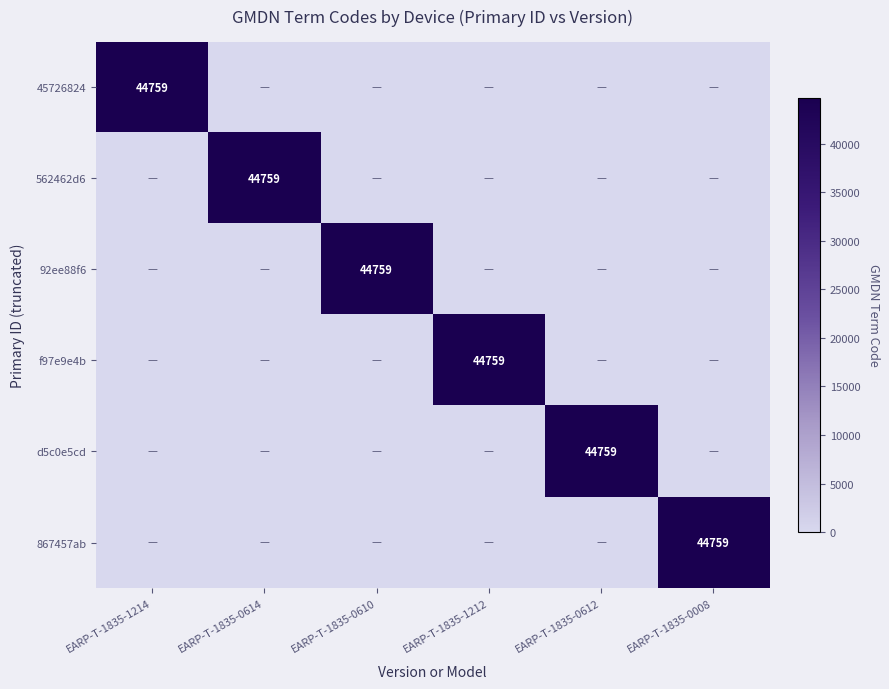

The value of 45726824 at EARP-T-1835-1214 is 44759. True or false?

True